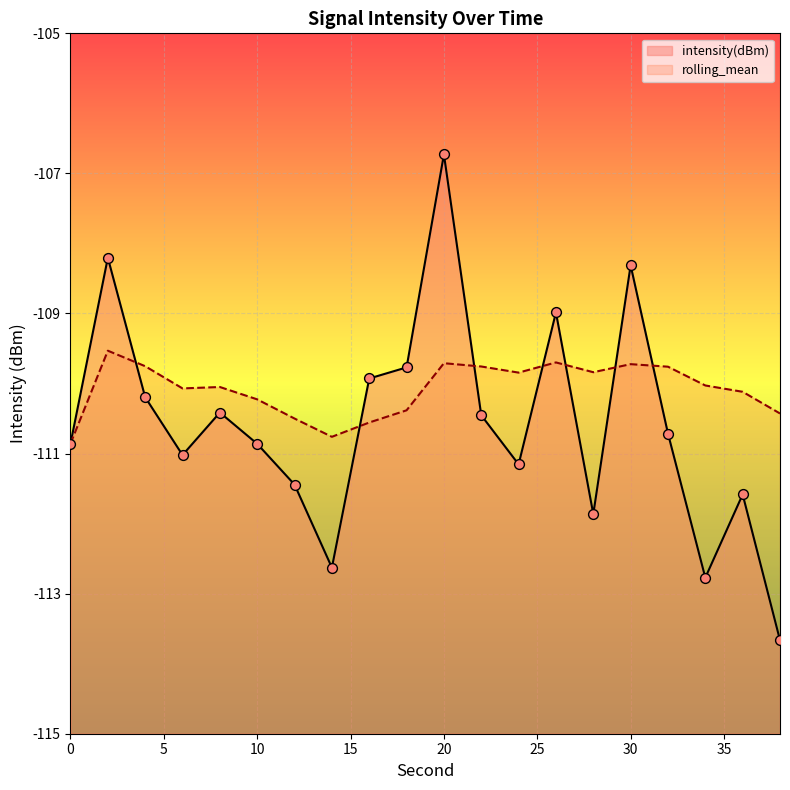

At how many categories does at least one series exceed -107?

1